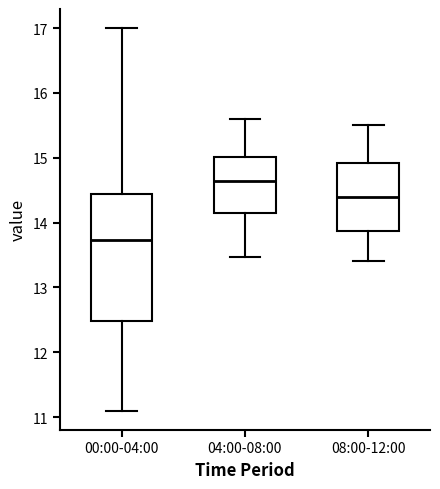

Reading left to right, read every box against the y-axis: the position of its median line, the range the box covers, and the ends of its whiskers. The values are not printed on the chart, so give them approximately, as read against the axis.

00:00-04:00: median 13.7, box 12.5 to 14.4, whiskers 11.1 to 17.0
04:00-08:00: median 14.6, box 14.2 to 15.0, whiskers 13.5 to 15.6
08:00-12:00: median 14.4, box 13.9 to 14.9, whiskers 13.4 to 15.5